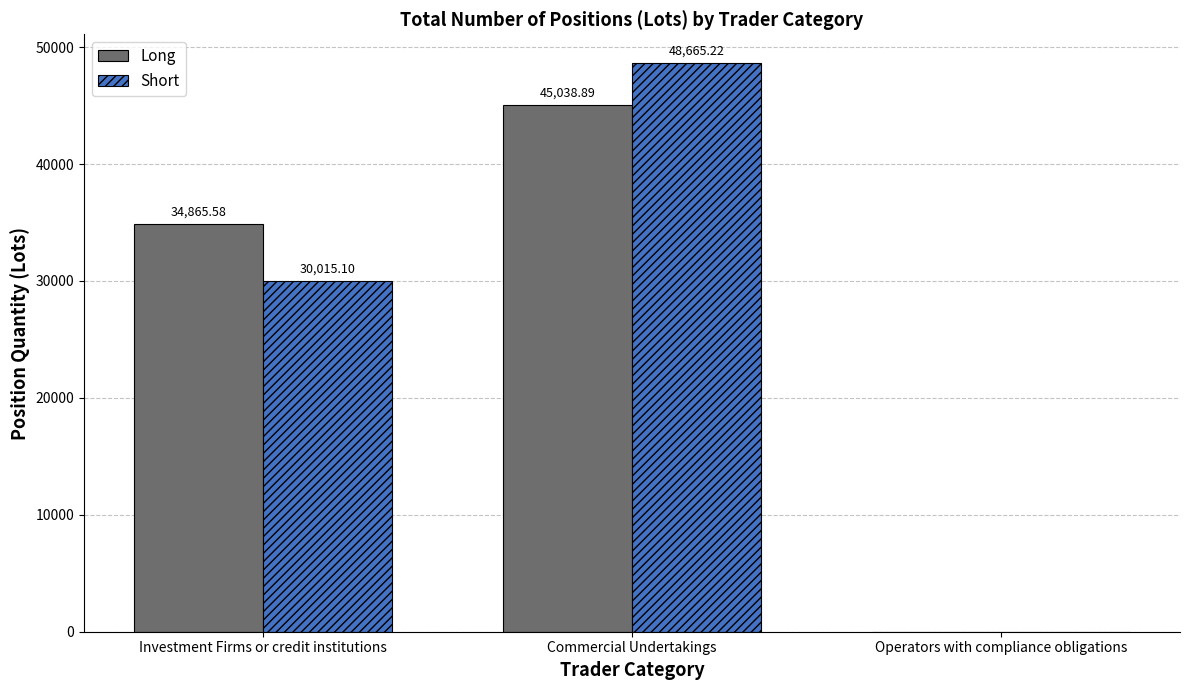

Which series has the largest total across all categories?

Long